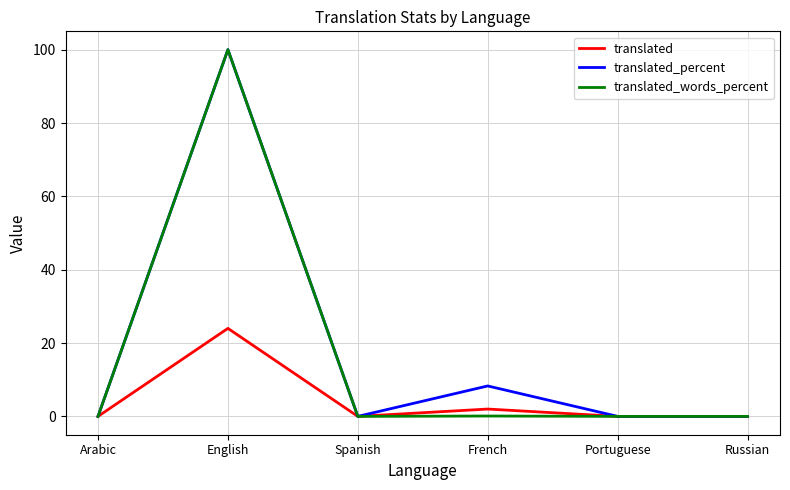

What value does the translated series have at English?

24.0